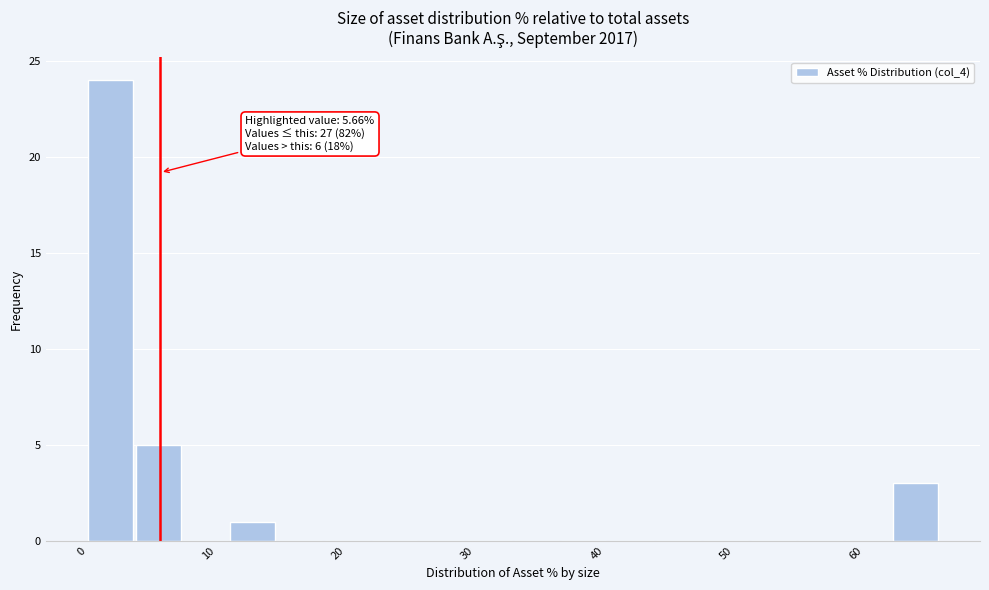

Read against the x-axis, roughly where is the centre of the tallest bar?

2